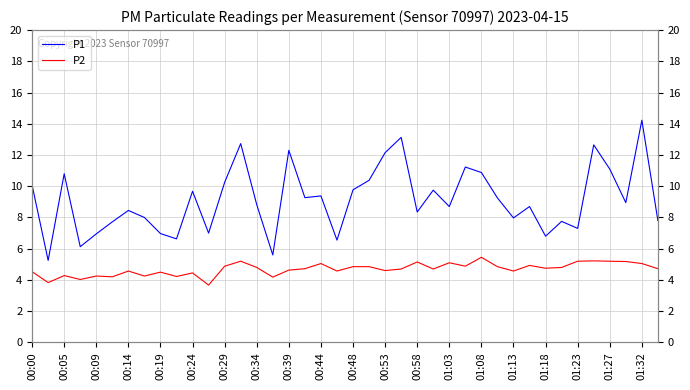

True or false: P1 and P2 intersect in this chart.

False